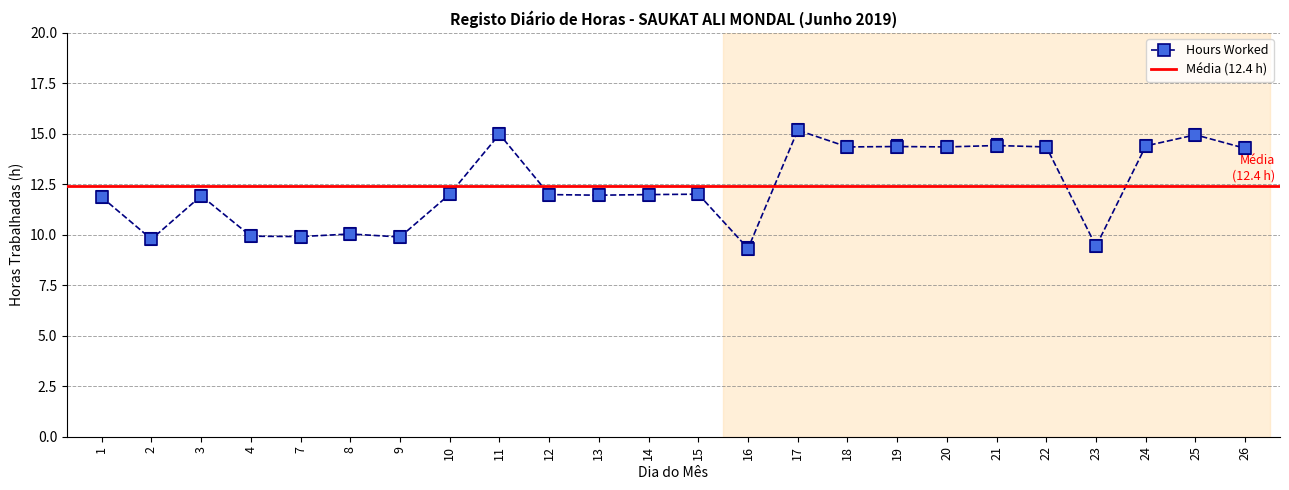

Read the value at 22.

14.3